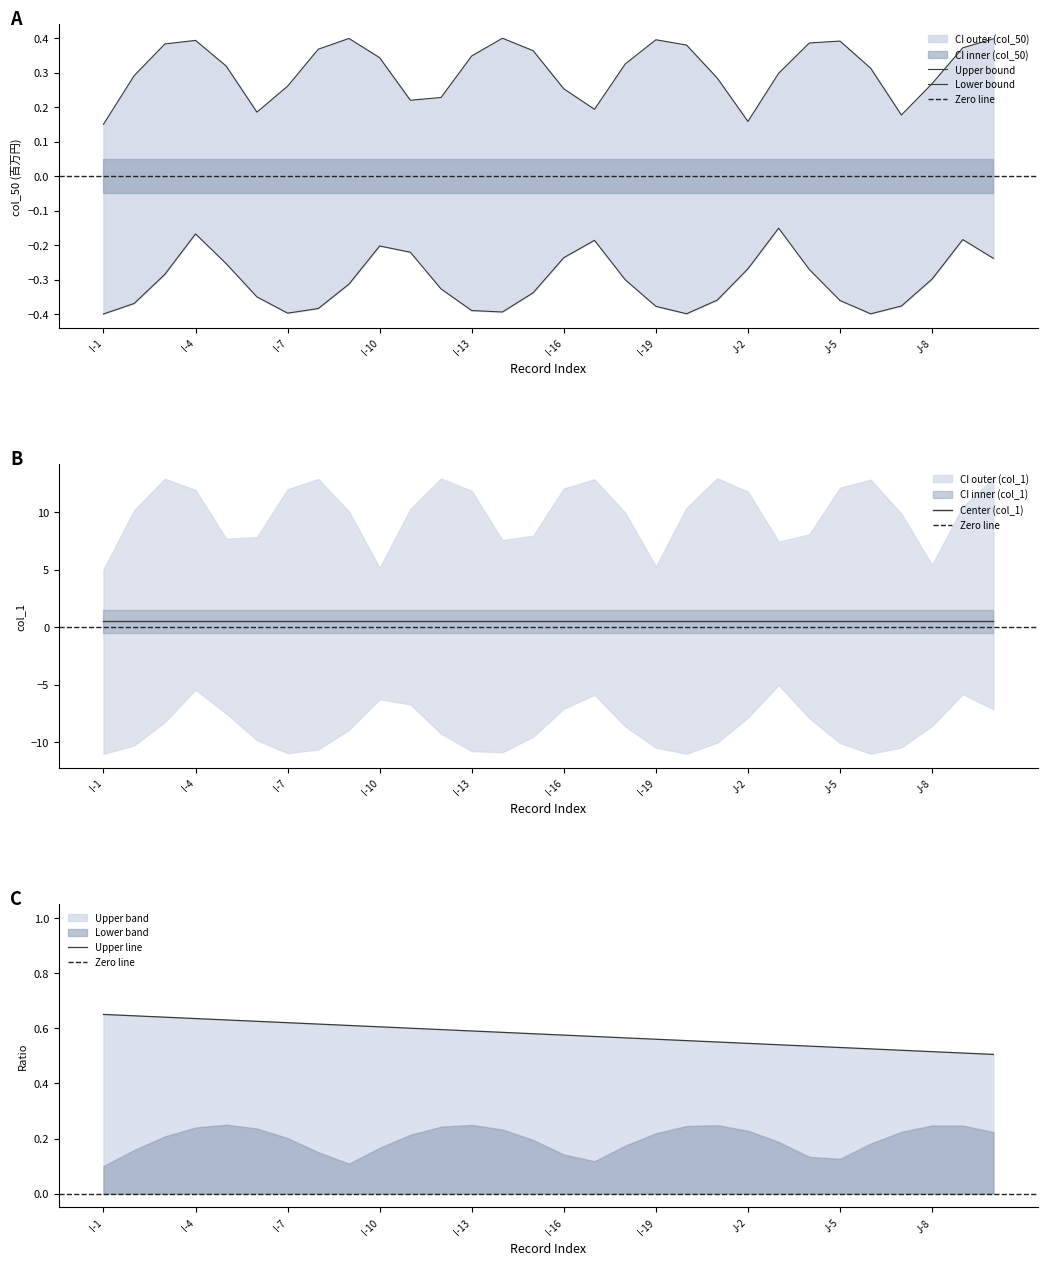

Rank the series by their average value, from highest to lowest.

col_1, col_50